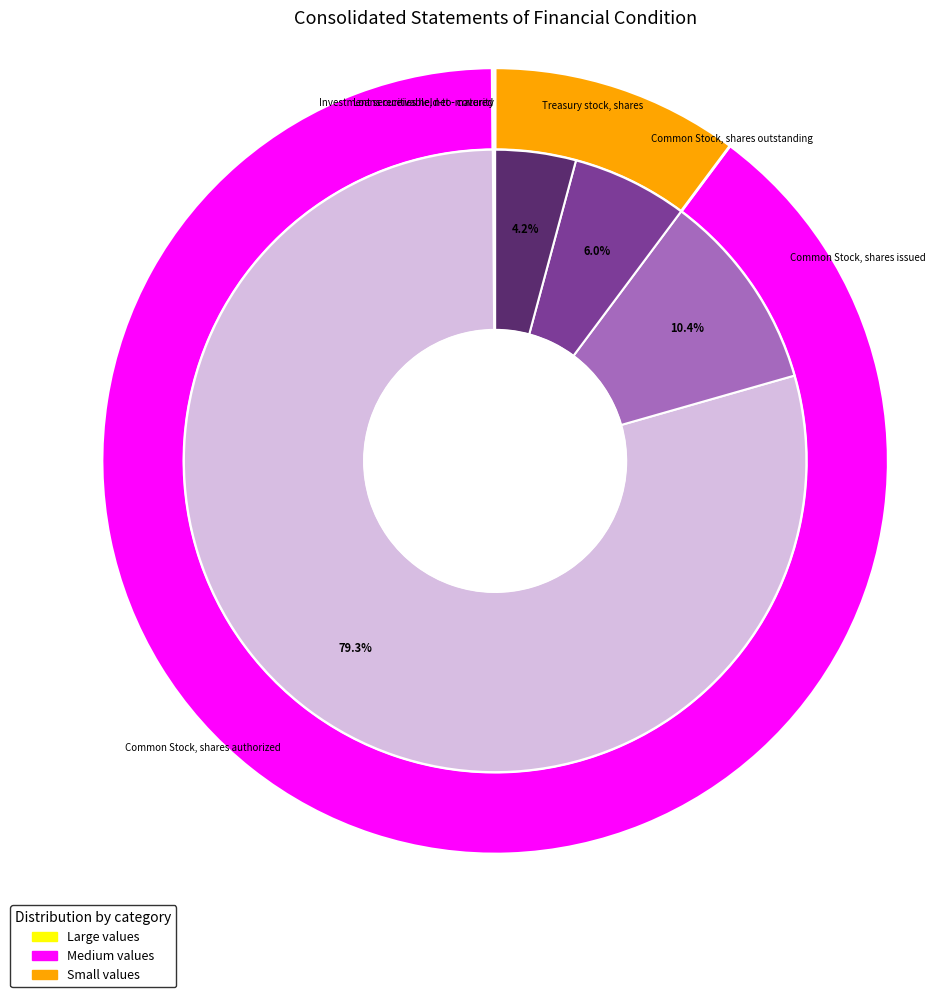

Count the number of slices in the pie.

6